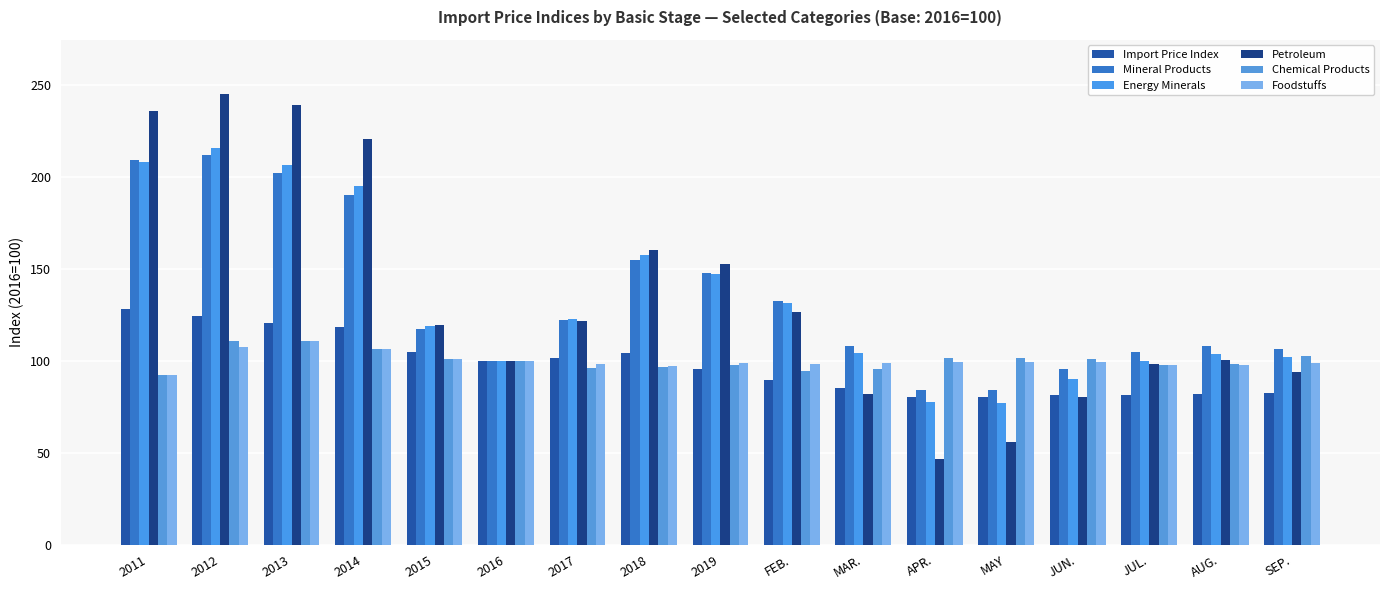

Between 2012 and APR., which is larger?

2012